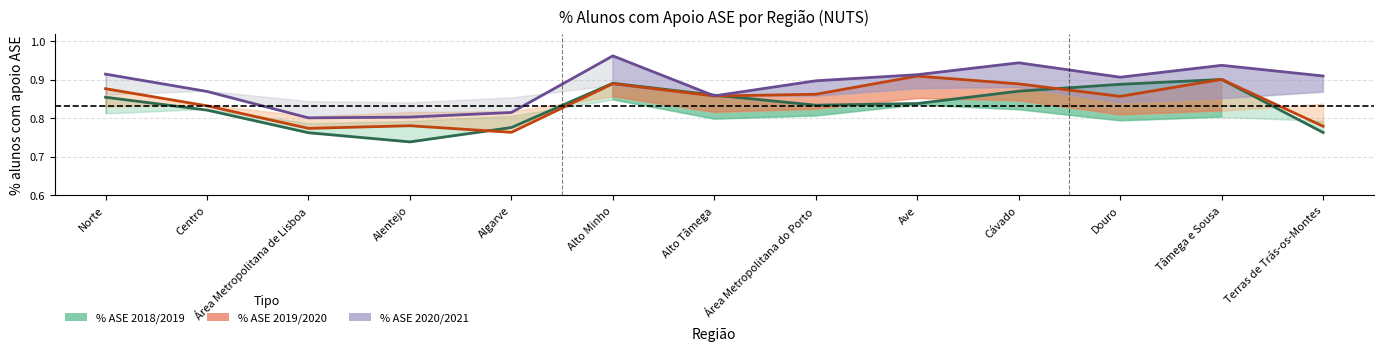

Is it true that % ASE 2020/2021 equals 0.9 at Ave?

True